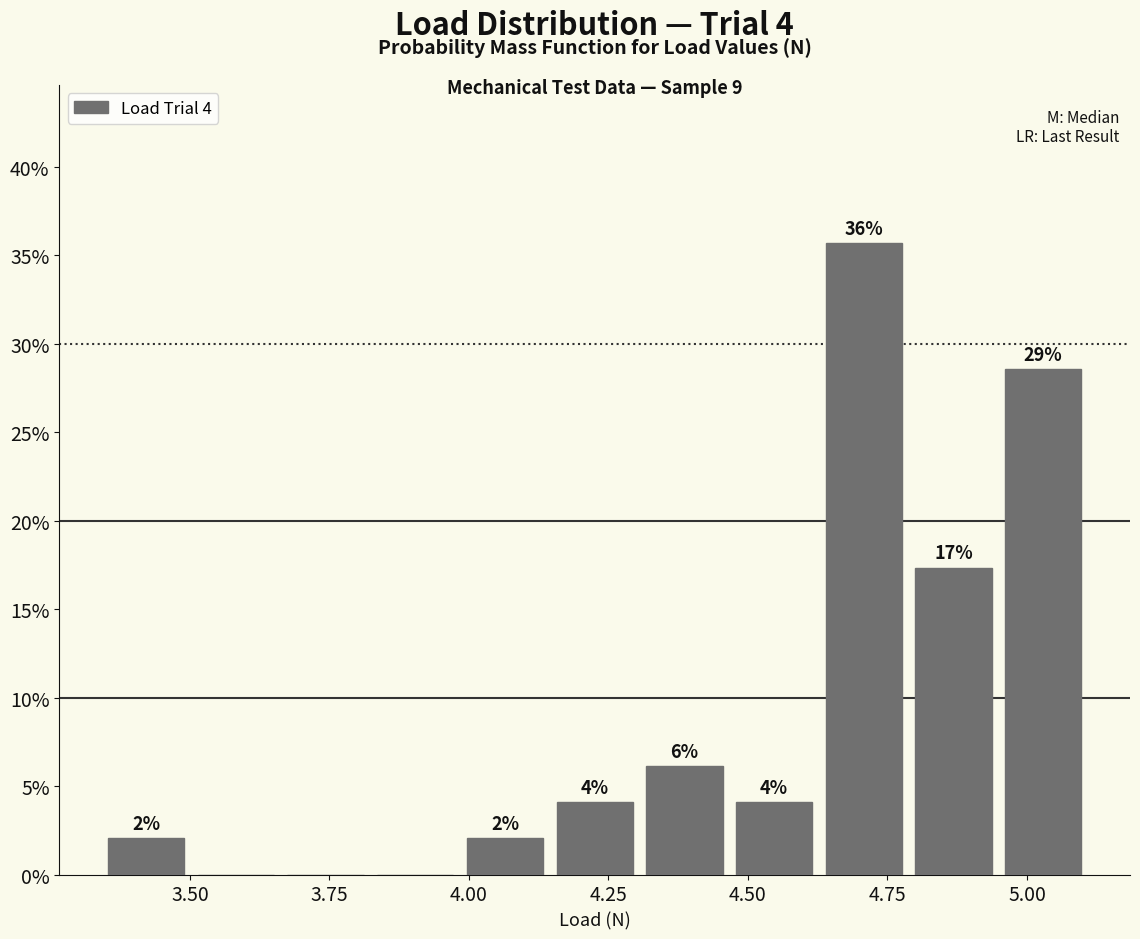

Around what value on the x-axis is the tallest bar? Give the approximate position of its centre, as read against the axis.

4.70